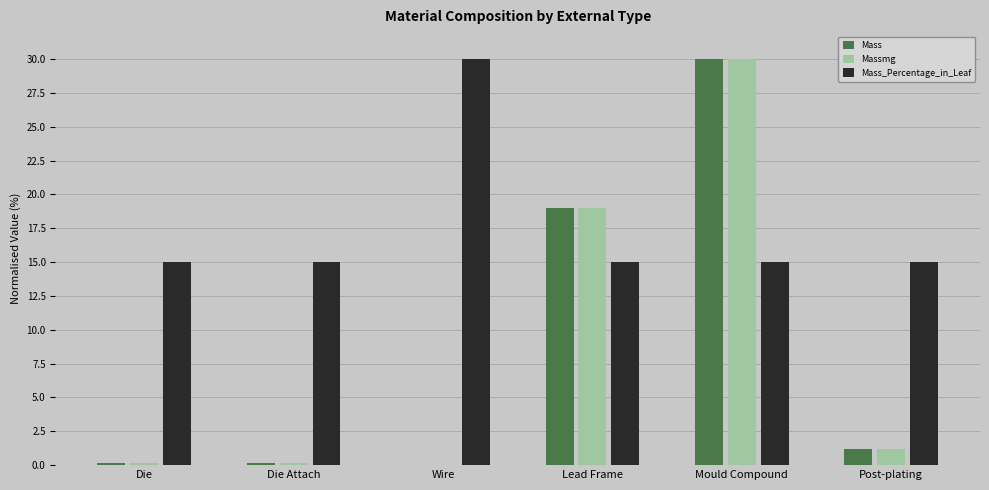

Which category has the highest value in the Massmg series?

Mould Compound